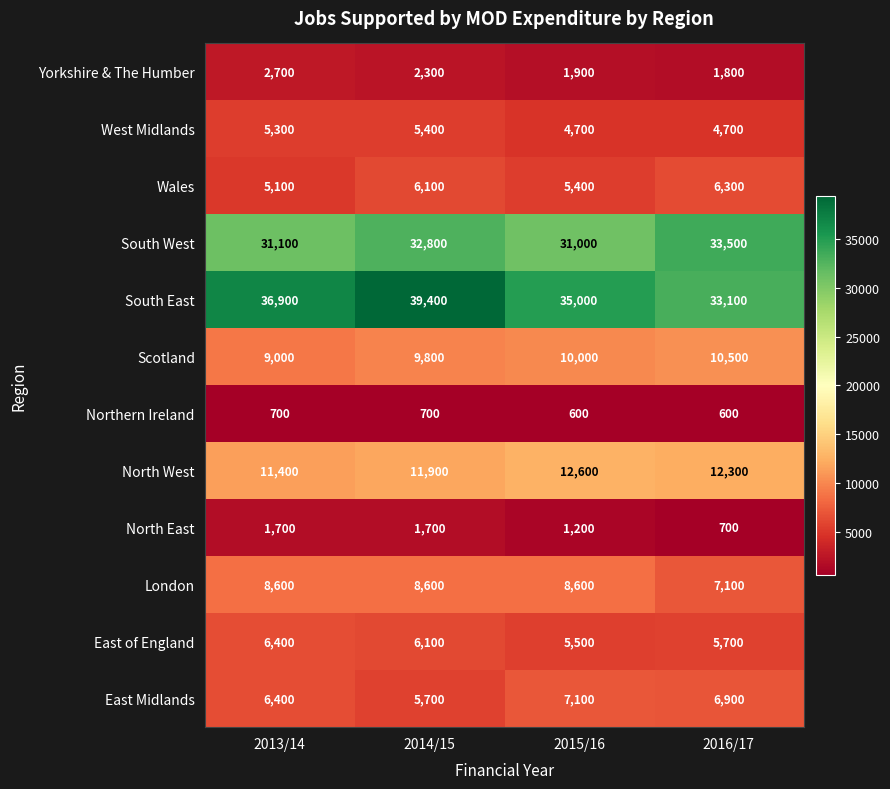

What is the difference between the maximum and minimum values in the East of England series?

900